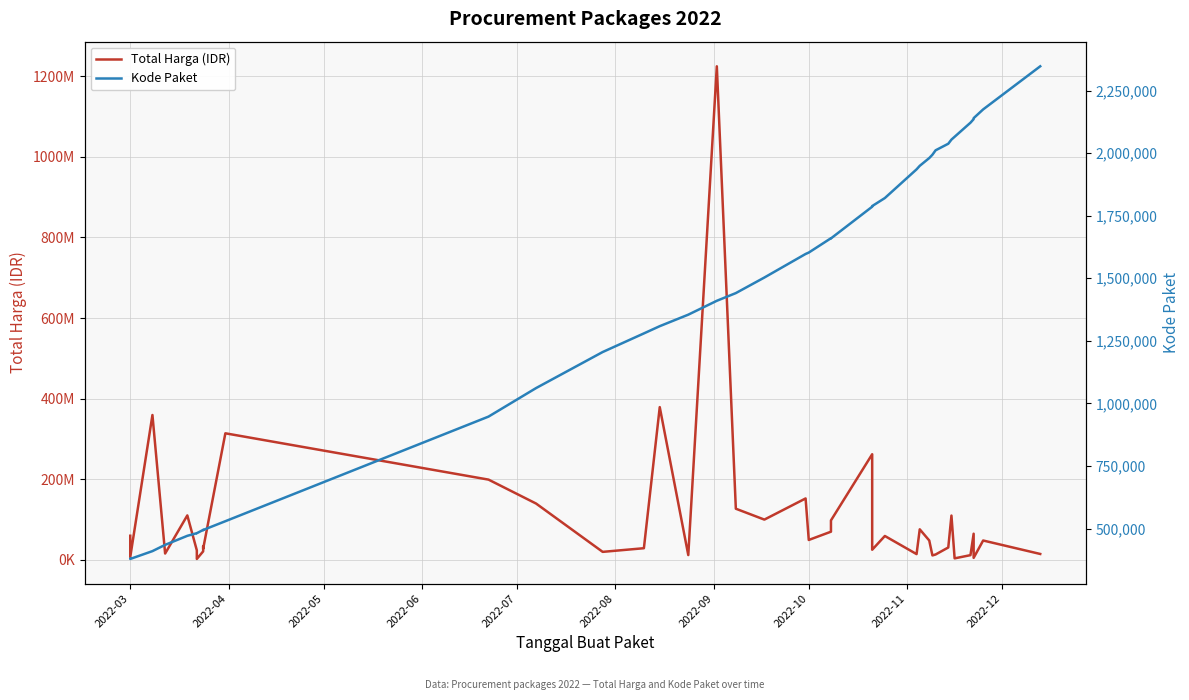

What is the difference between the highest and lowest values at 2022-08?

23199272